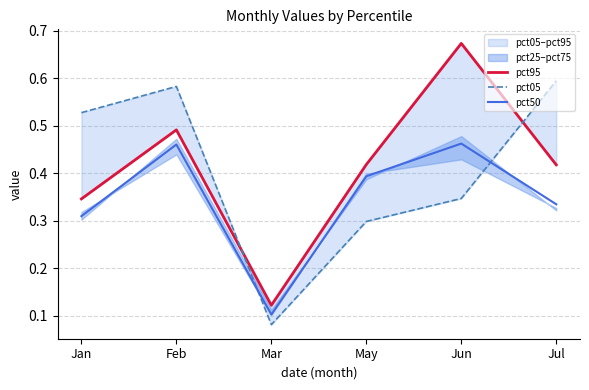

How many data points does each series have?

6